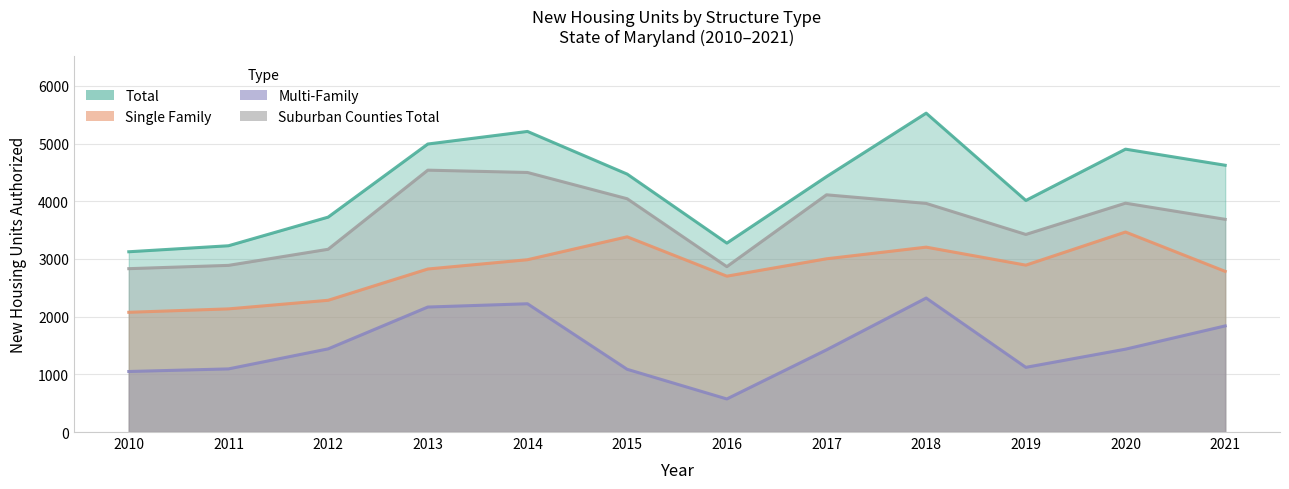

How many lines are shown in the chart?

4